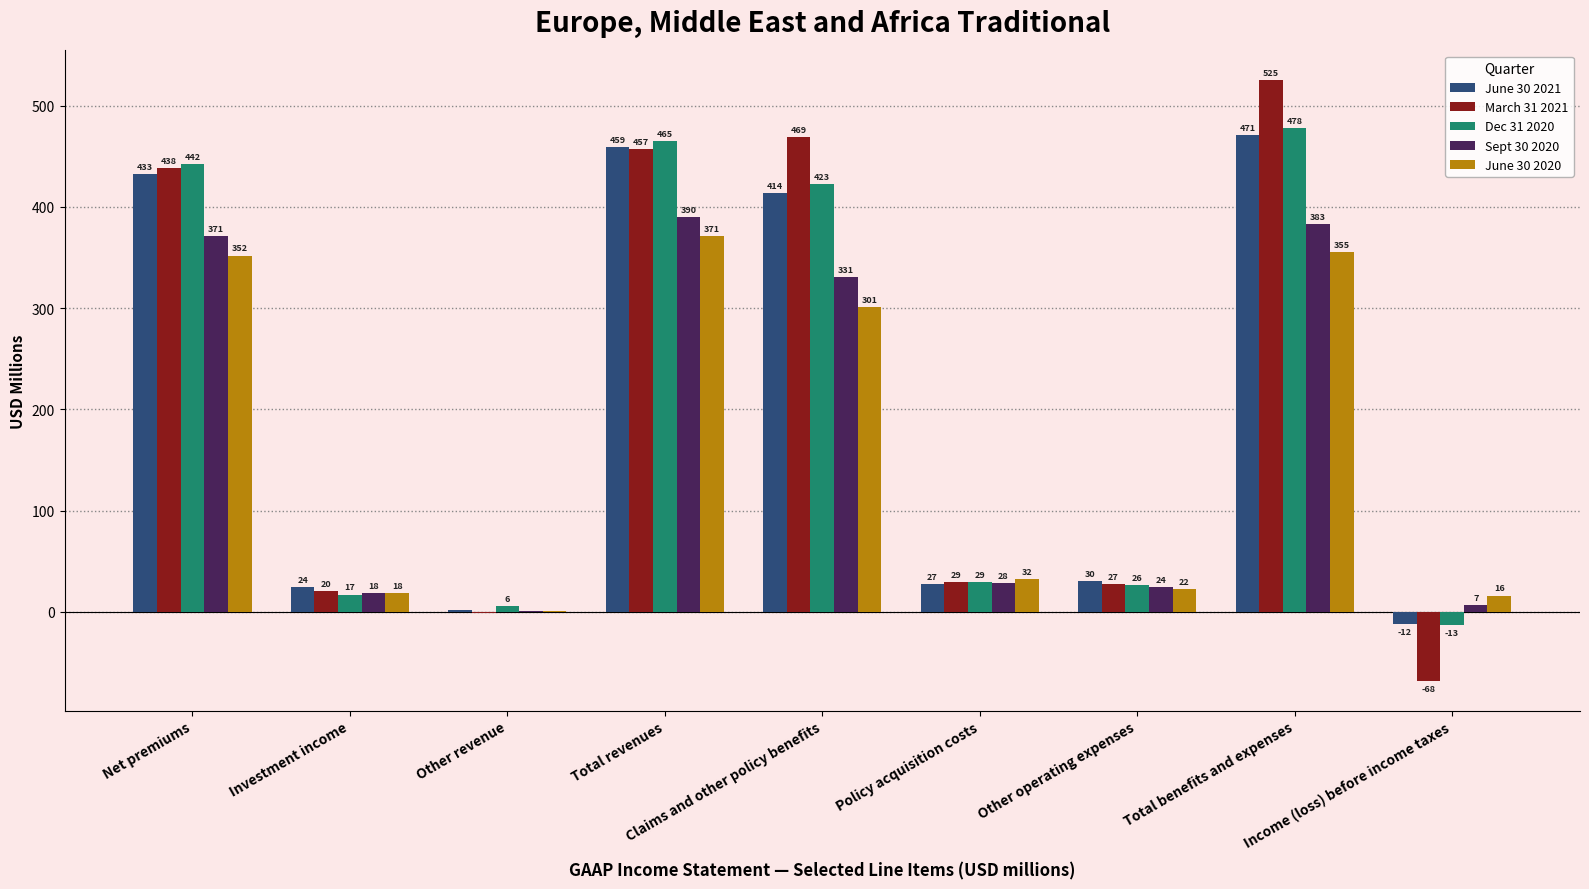

Between Investment income and Claims and other policy benefits, which series saw the biggest shift?

March 31 2021